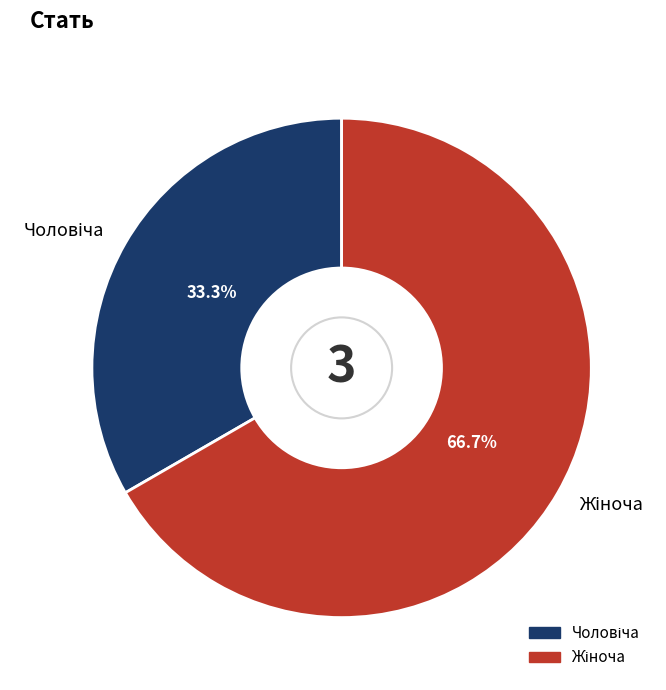

Is there any slice that represents more than half of the pie?

Yes